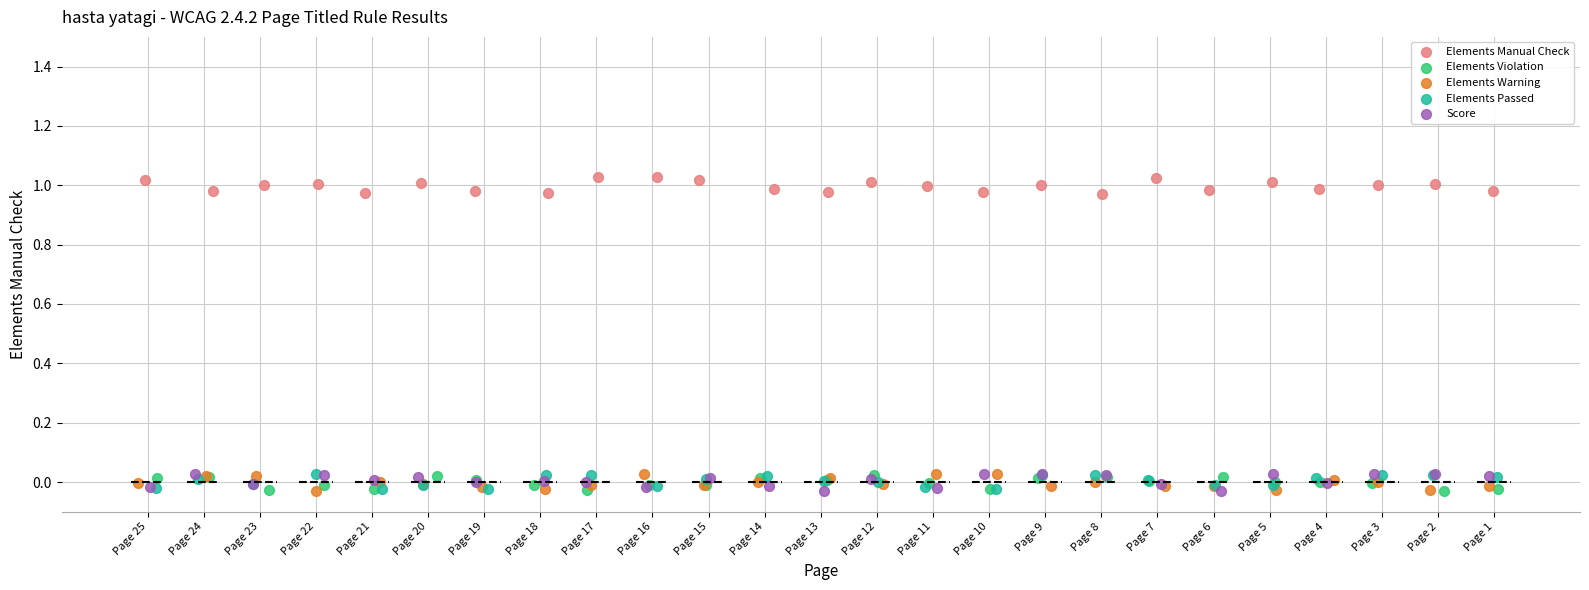

What are all the series names shown in the legend?

Elements Manual Check, Elements Violation, Elements Warning, Elements Passed, Score